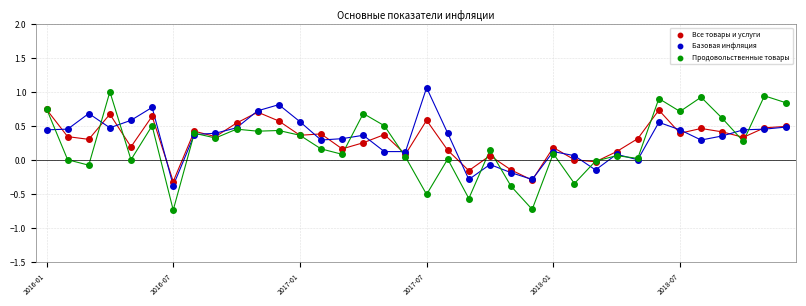

Which series has the widest spread of Y values?

Продовольственные товары